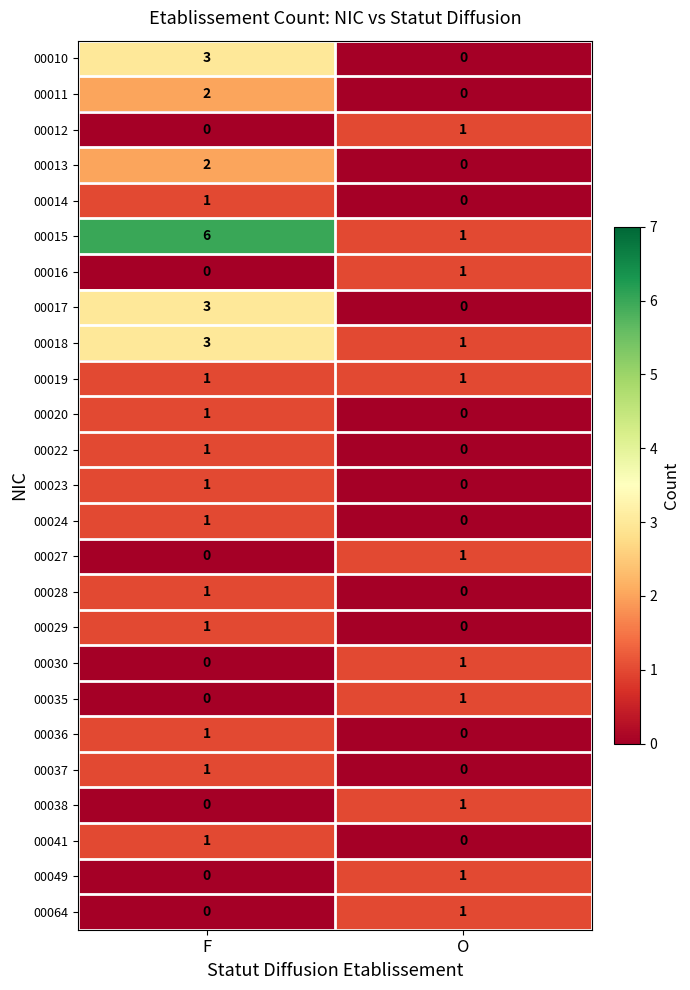

List the labels in order of 00012 value, smallest first.

F, O